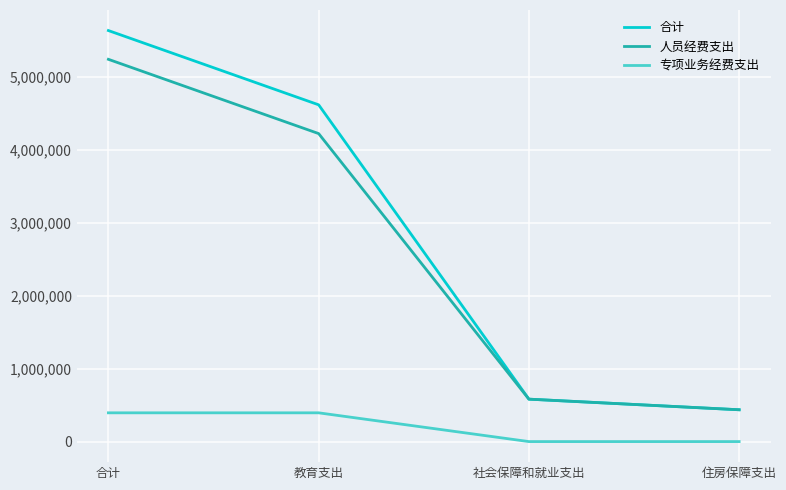

What are all the series names shown in the legend?

合计, 人员经费支出, 专项业务经费支出